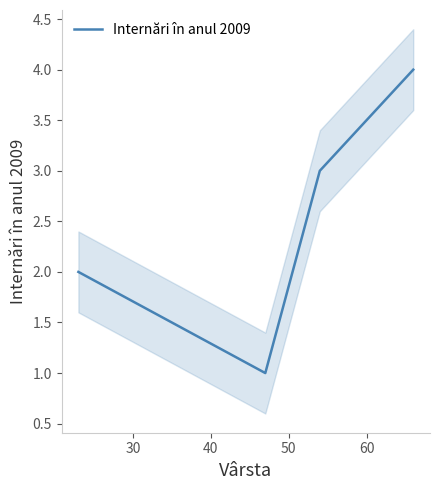

True or false: Internări în anul 2009 has more than 2 interior local peaks.

False